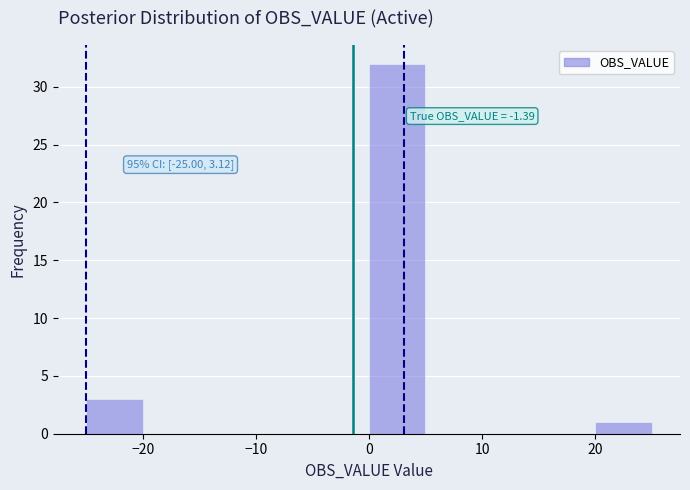

Which range on the x-axis has the tallest bar?

0 to 5